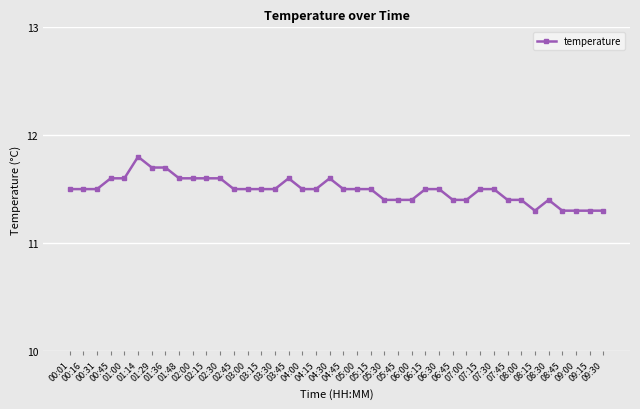

What is the label of the 33rd point from the right?

01:36